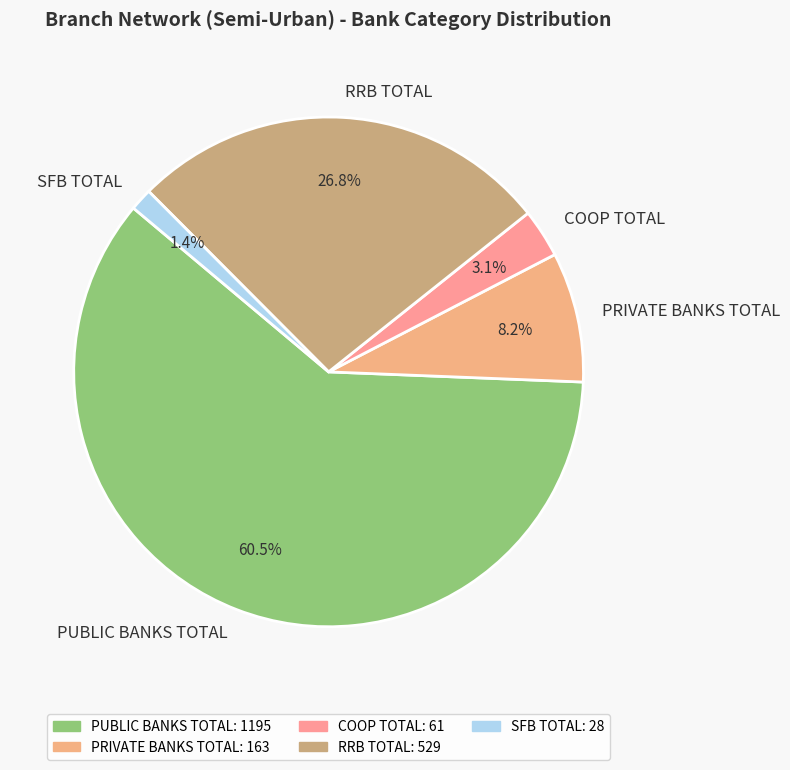

What is the smallest slice in the pie chart?

SFB TOTAL